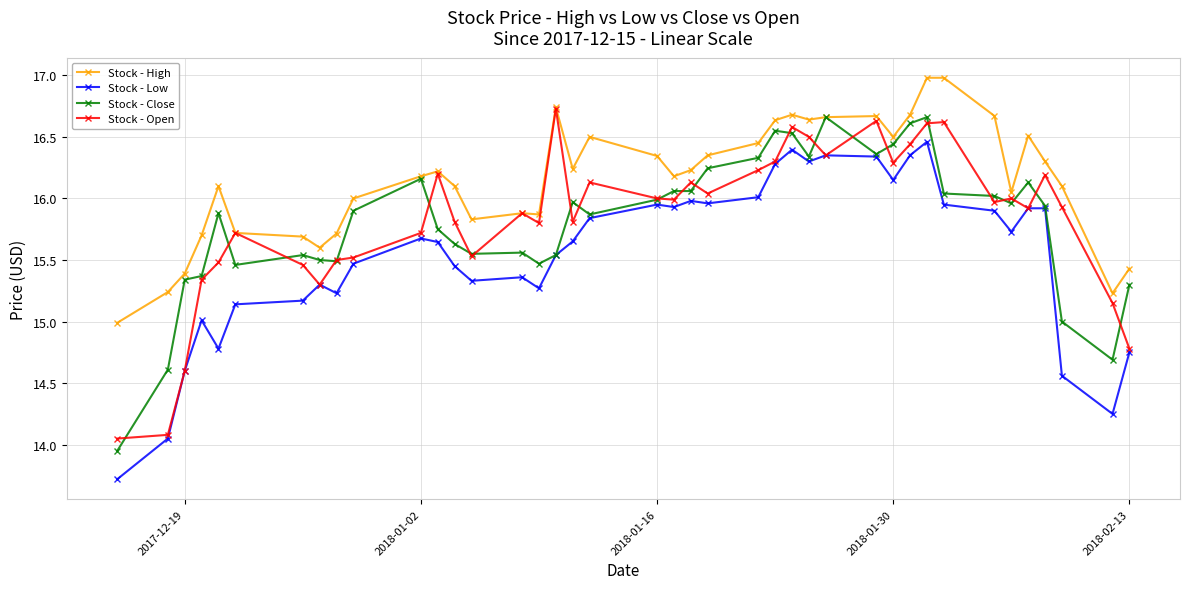

At how many categories does at least one series exceed 14?

40